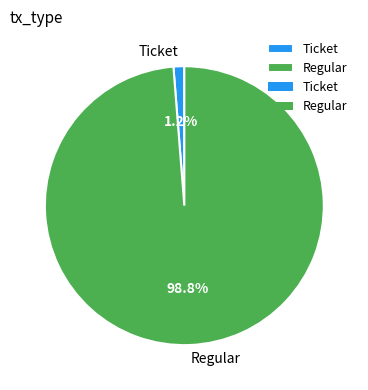

Do Regular and Ticket together represent more than half of the pie?

Yes